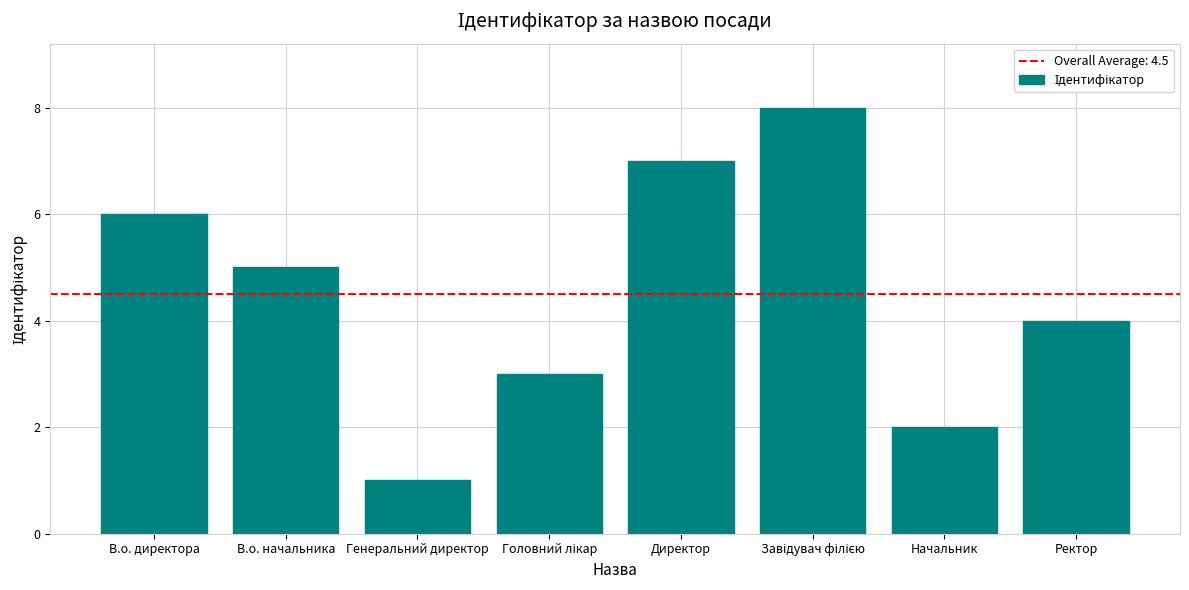

What is the smallest value displayed?

1